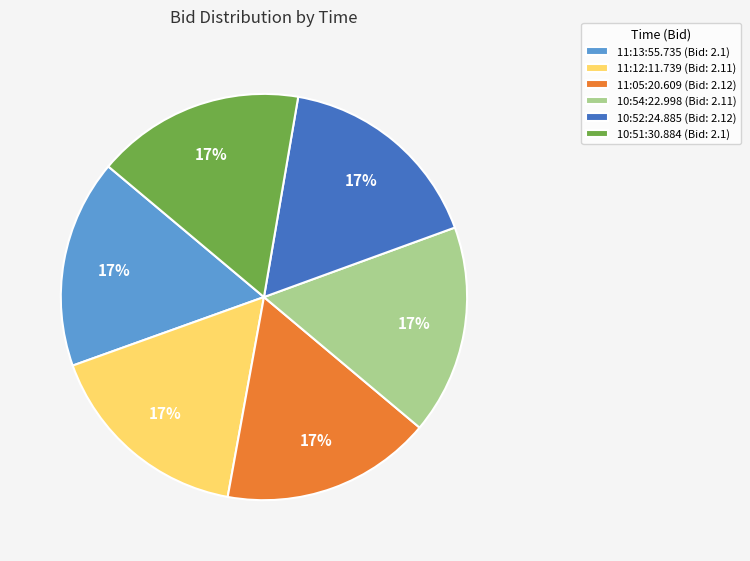

Do 11:05:20.609 (Bid: 2.12) and 10:54:22.998 (Bid: 2.11) together represent more than half of the pie?

No